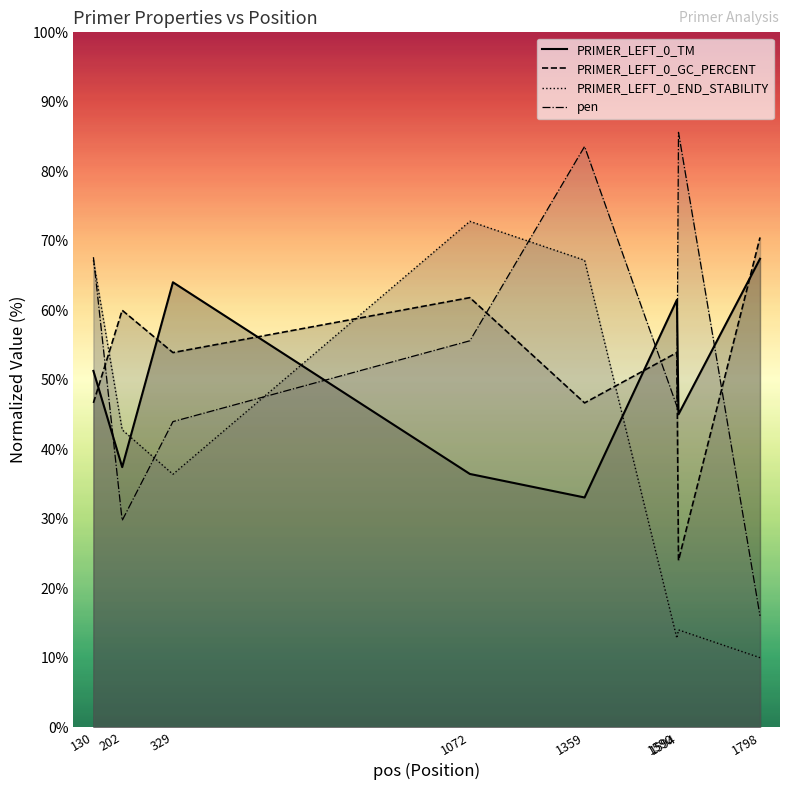

The PRIMER_LEFT_0_END_STABILITY series shows 28.5 at 202. True or false?

False